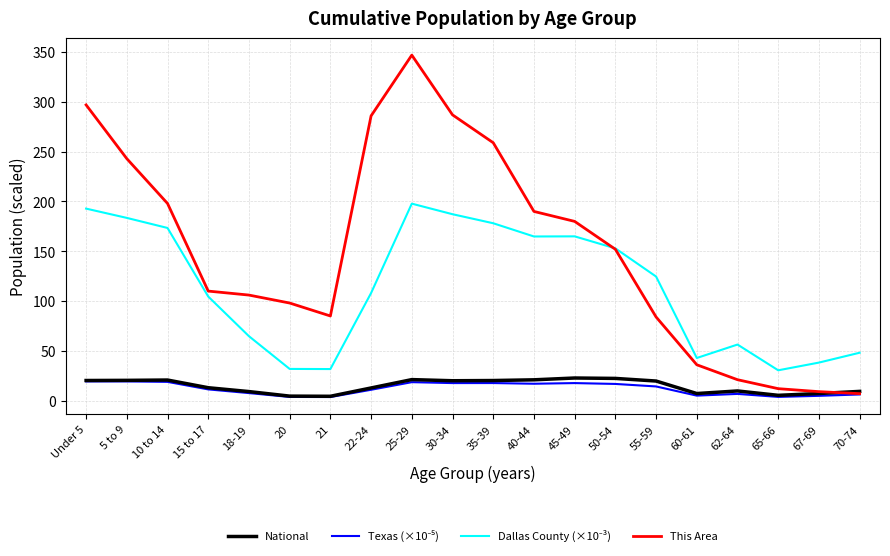

Which series has the largest range (max minus min)?

This Area